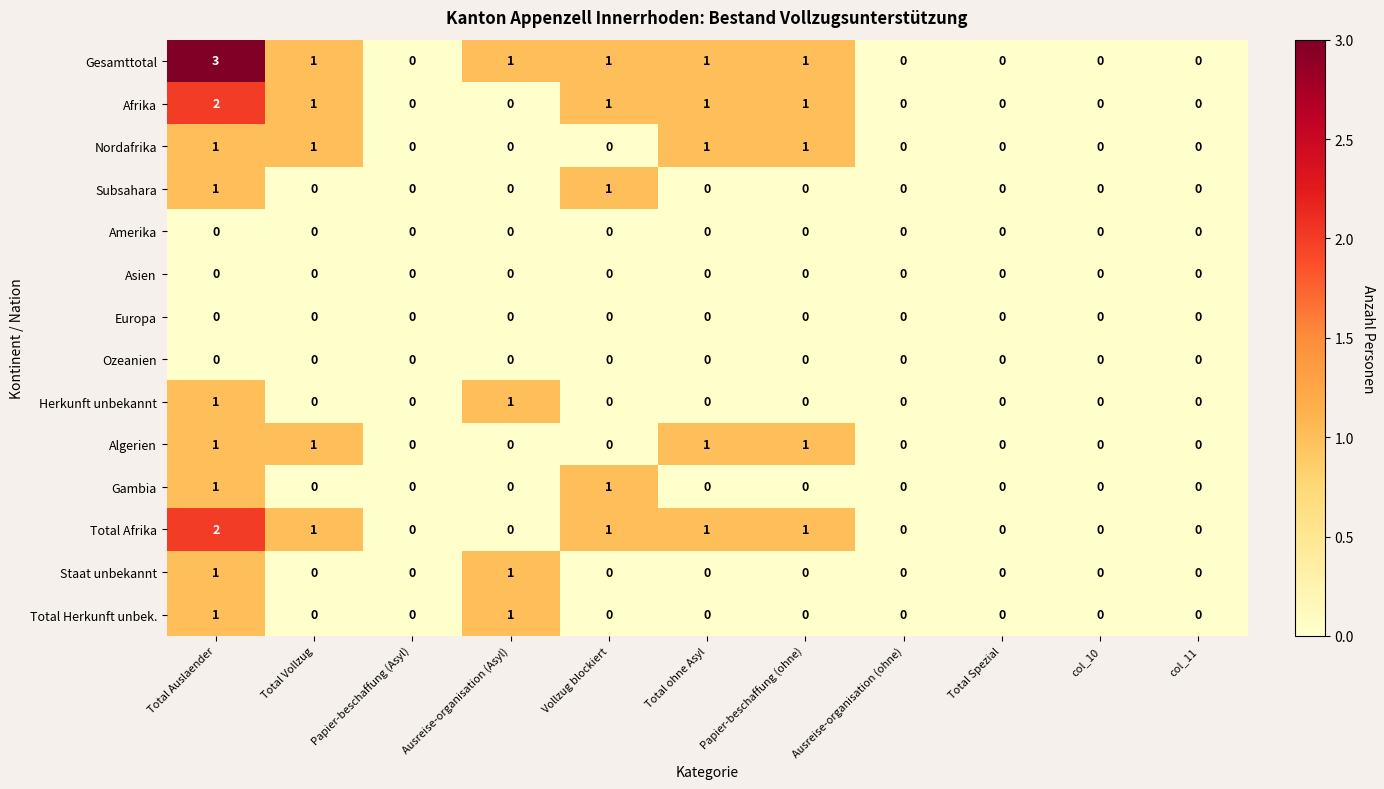

At which label does Total Afrika reach its peak?

Total Auslaender